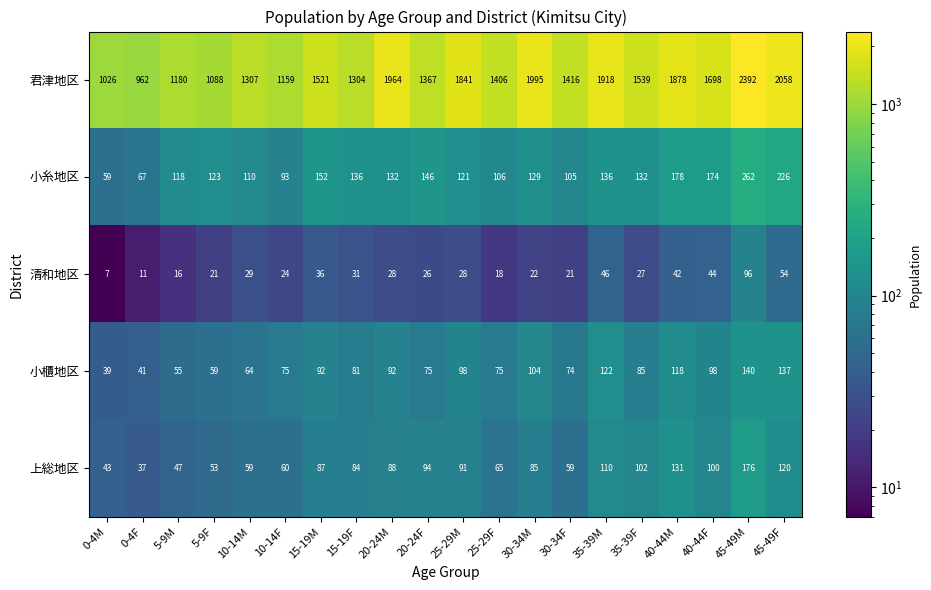

How many categories are shown in the chart?

20